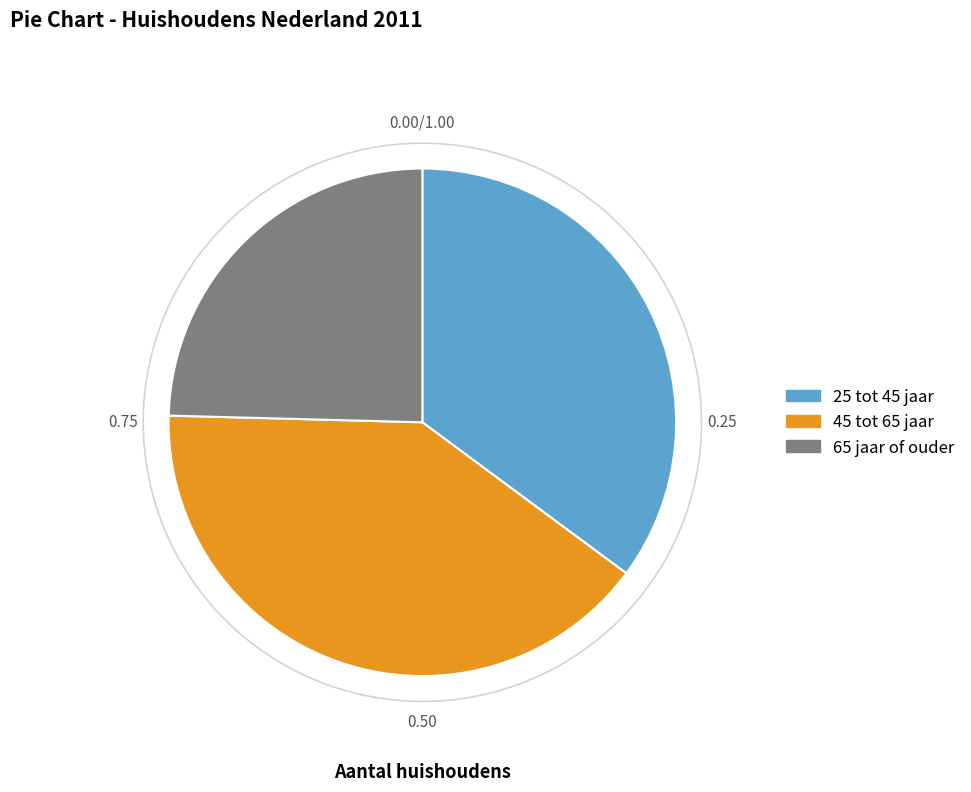

Which category has the biggest portion of the pie?

45 tot 65 jaar